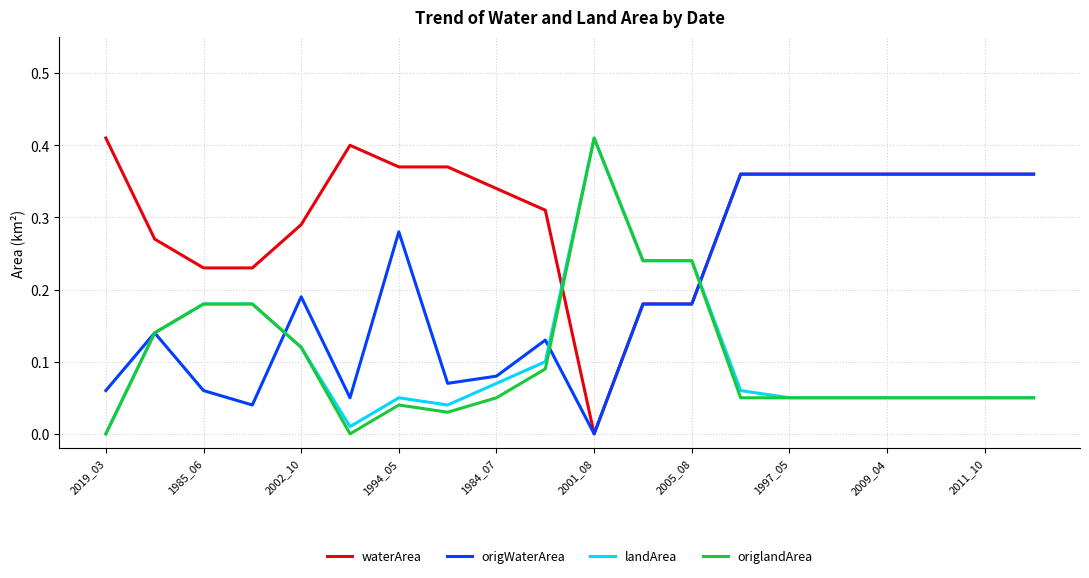

Which series has the largest total across all categories?

waterArea